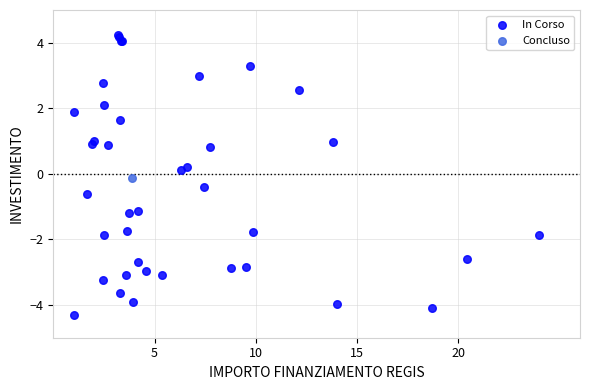

What are all the series names shown in the legend?

In Corso, Concluso